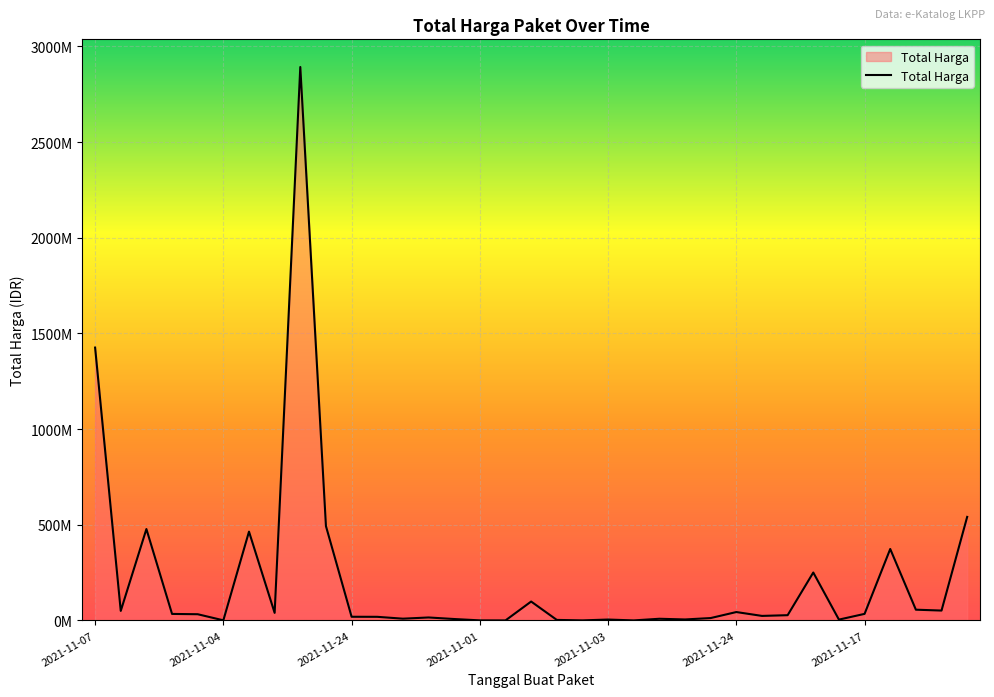

Rank the categories by value from highest to lowest.

2021-11-11, 2021-11-07, 2021-12-09, 2021-11-22, 2021-11-24, 2021-11-05, 2021-11-28, 2021-11-08, 2021-11-03, 2021-12-01, 2021-12-03, 2021-11-08, 2021-11-24, 2021-11-11, 2021-11-17, 2021-11-04, 2021-11-04, 2021-12-07, 2021-11-04, 2021-11-24, 2021-12-09, 2021-11-08, 2021-11-01, 2021-11-08, 2021-11-03, 2021-11-11, 2021-11-03, 2021-11-03, 2021-11-08, 2021-11-03, 2021-11-04, 2021-11-01, 2021-11-03, 2021-11-03, 2021-11-03